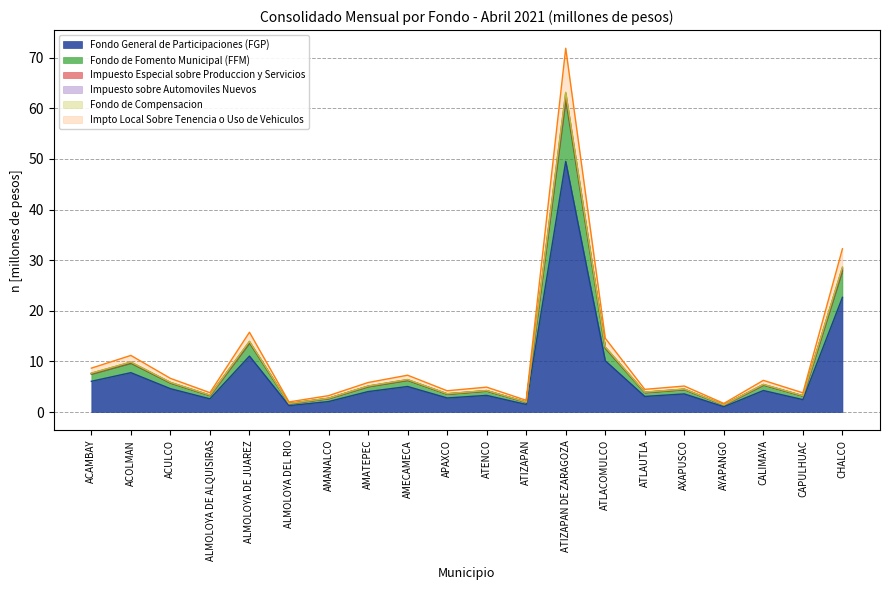

What is the maximum value shown in the chart?

71.9